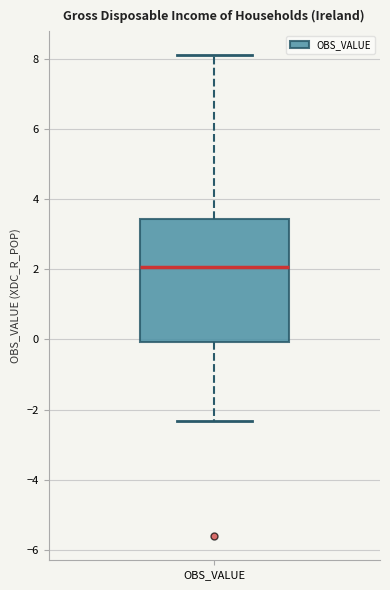

Read this box plot against the y-axis: the position of the median line, the range covered by the box, and the ends of both whiskers. The values are not printed on the chart, so give them approximately, as read against the axis.

median 2.0, box 0.0 to 3.4, whiskers -2.4 to 8.2